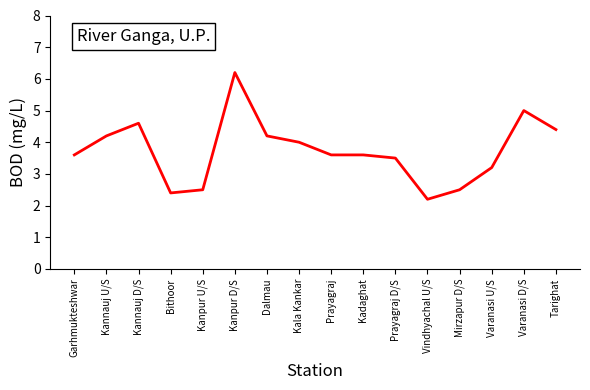

What is the difference between the maximum and minimum values?

4.0